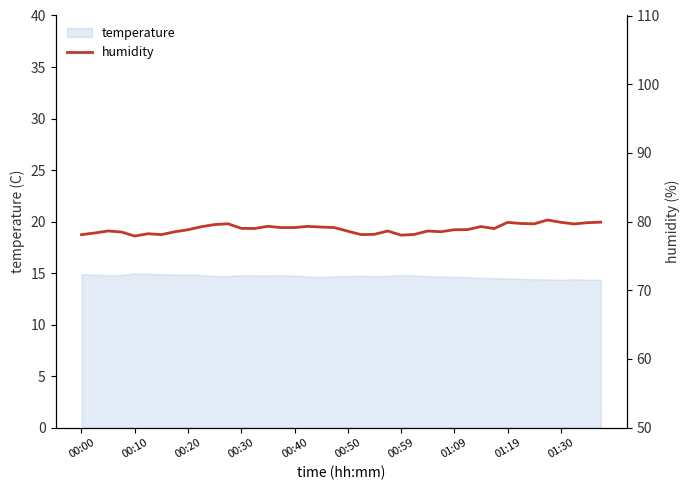

What is the value of the 33rd point from the left?

79.9